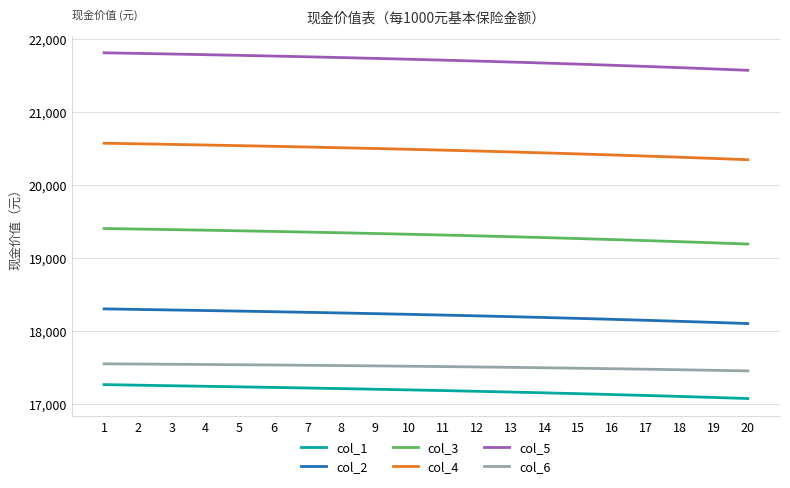

The col_5 series shows 21755.7 at 7. True or false?

True